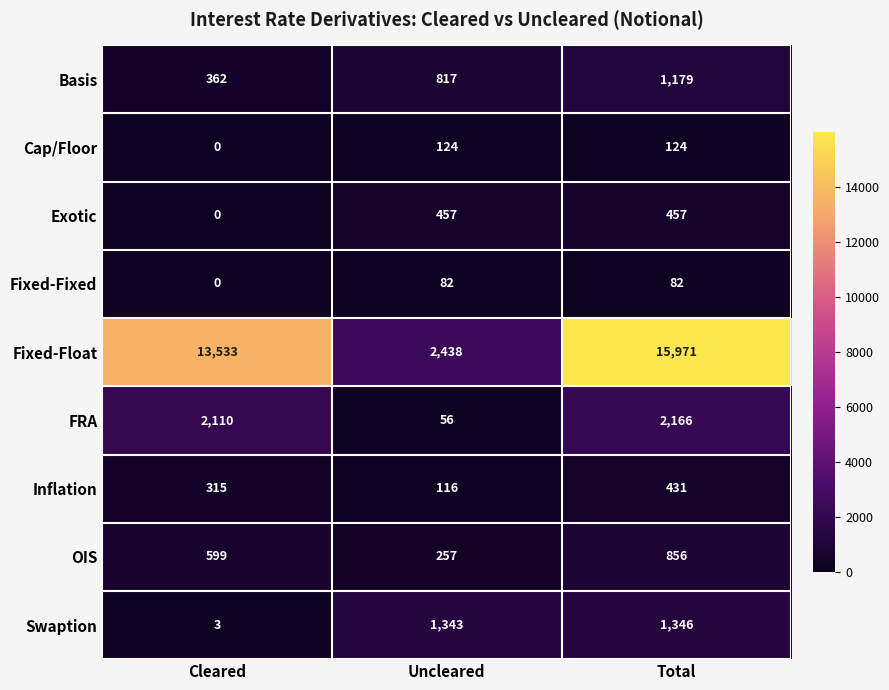

Which series has the widest spread of values?

Fixed-Float